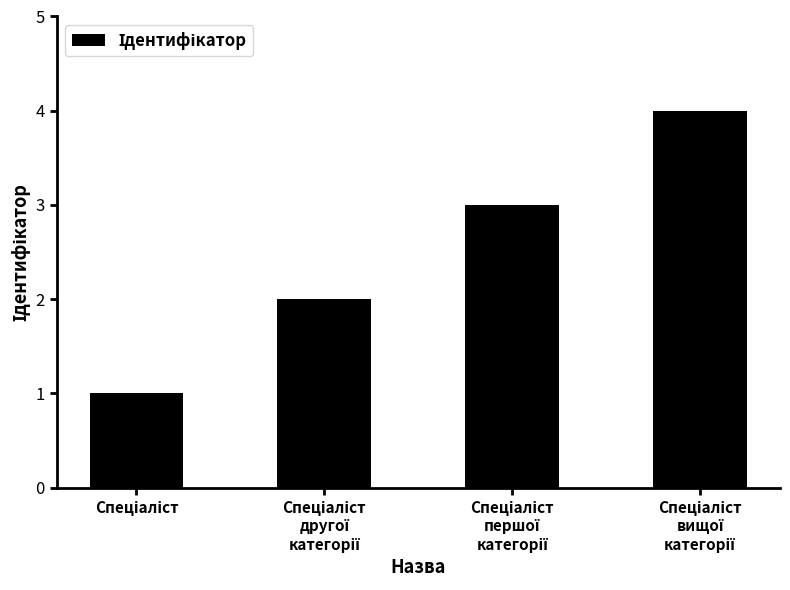

What is the maximum value shown in the chart?

4